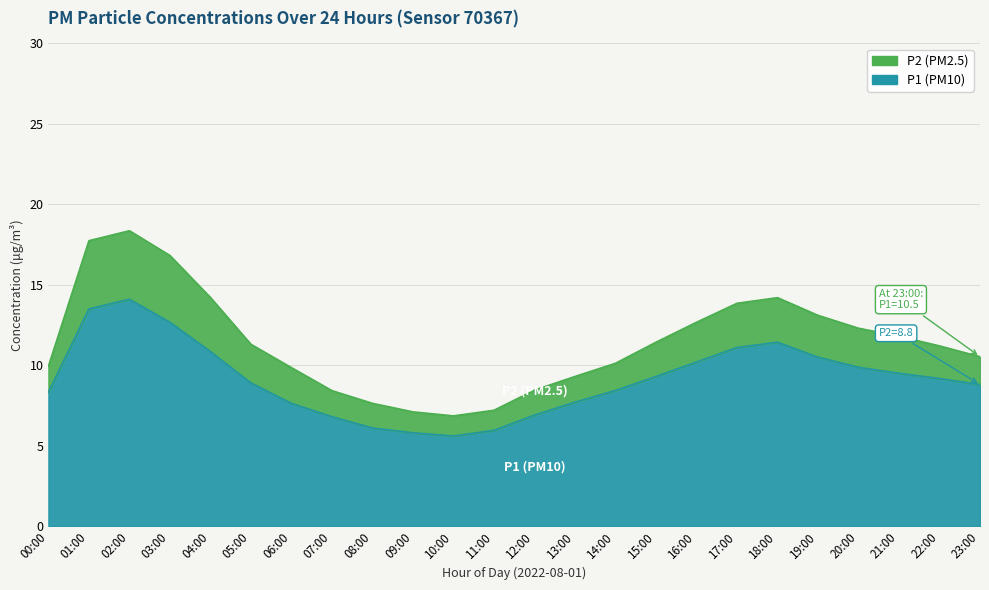

List the labels in order of P1 (PM10) value, smallest first.

10:00, 09:00, 11:00, 08:00, 07:00, 12:00, 13:00, 06:00, 00:00, 14:00, 23:00, 22:00, 05:00, 15:00, 21:00, 20:00, 16:00, 19:00, 17:00, 18:00, 04:00, 03:00, 01:00, 02:00